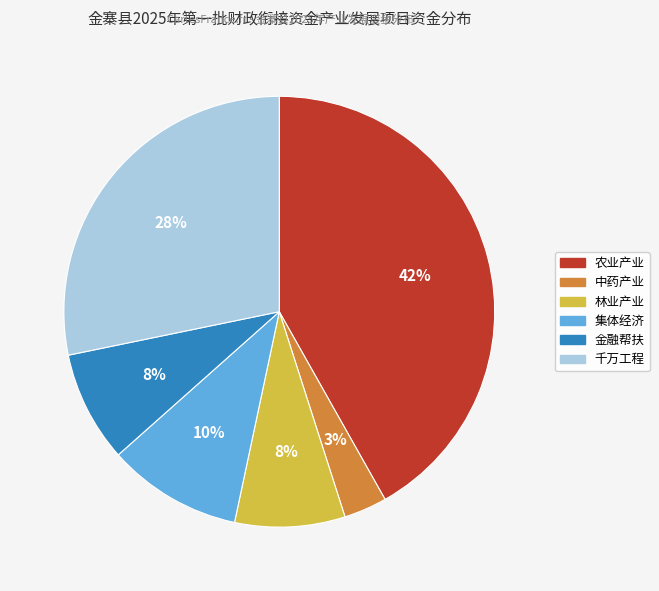

Combined, do 林业产业 and 金融帮扶 account for over 50%?

No